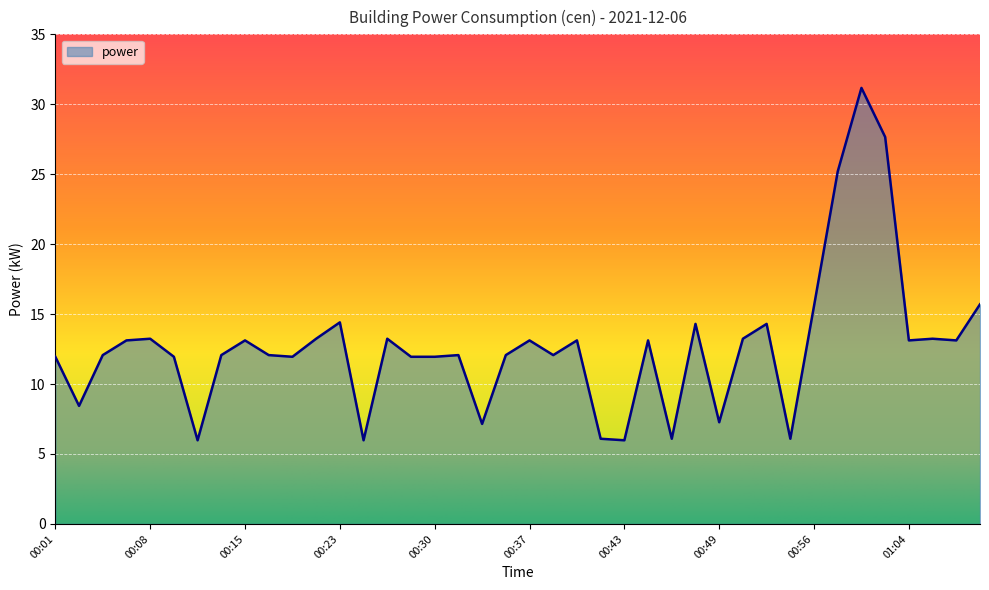

What is the difference between the maximum and minimum values?

25.2